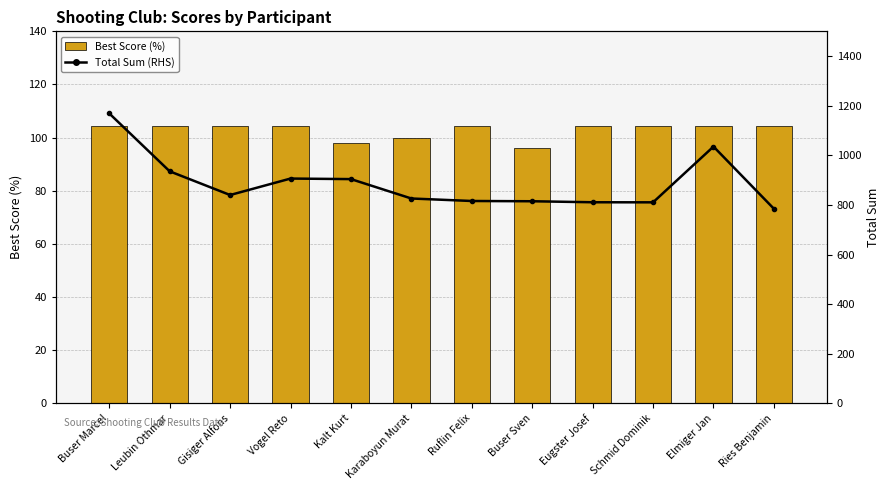

What is the difference between the maximum and minimum values in the Best Score (%) series?

8.4